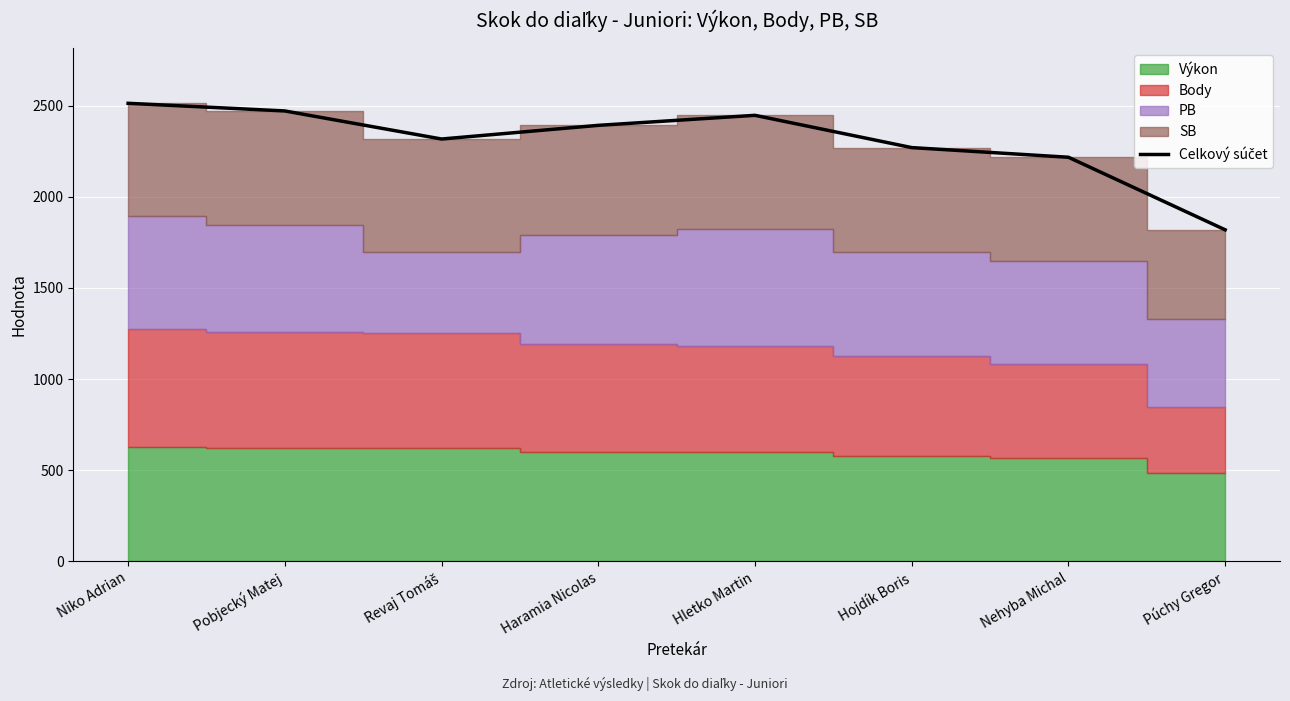

True or false: the data shows 1314 at Niko Adrian.

False